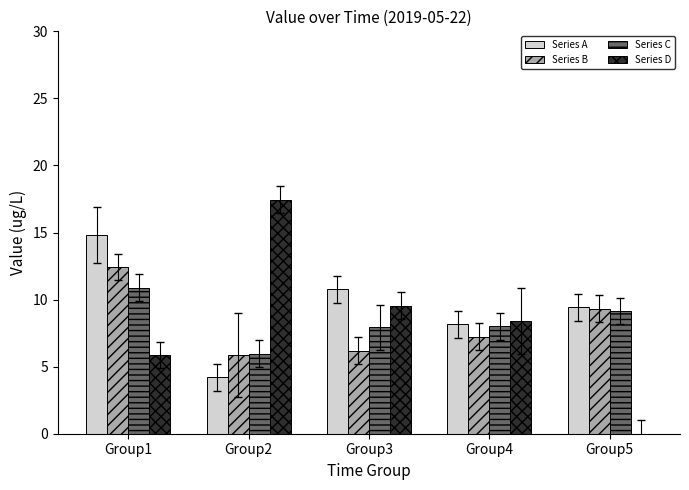

Which series changed the most between Group3 and Group5?

Series D